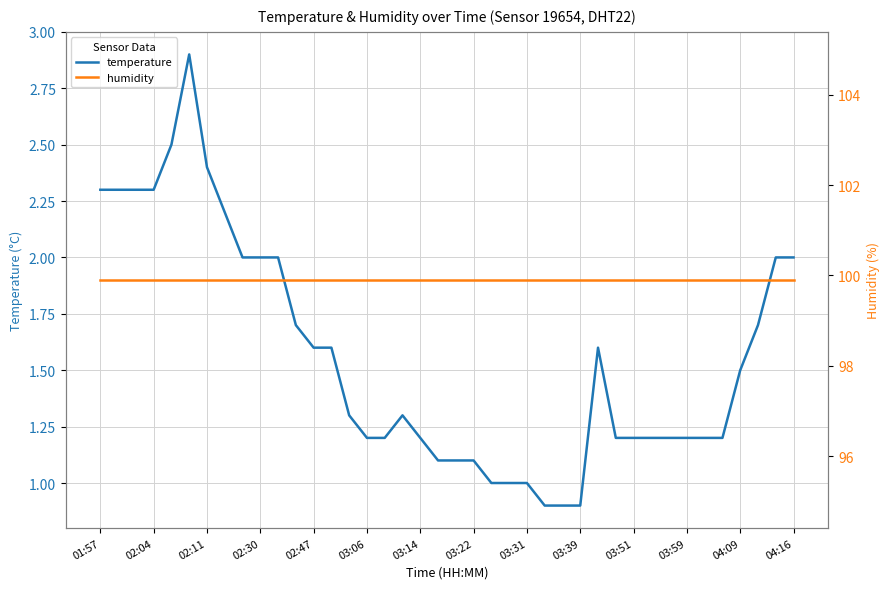

The temperature series shows 0.3 at 04:09. True or false?

False